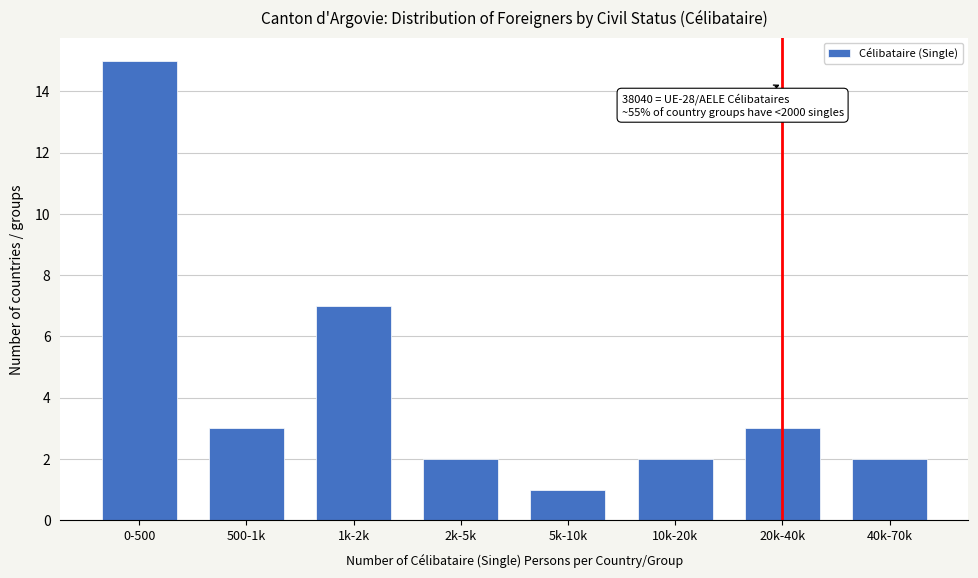

Reading left to right, what are all the values shown in this chart?

15	3	7	2	1	2	3	2